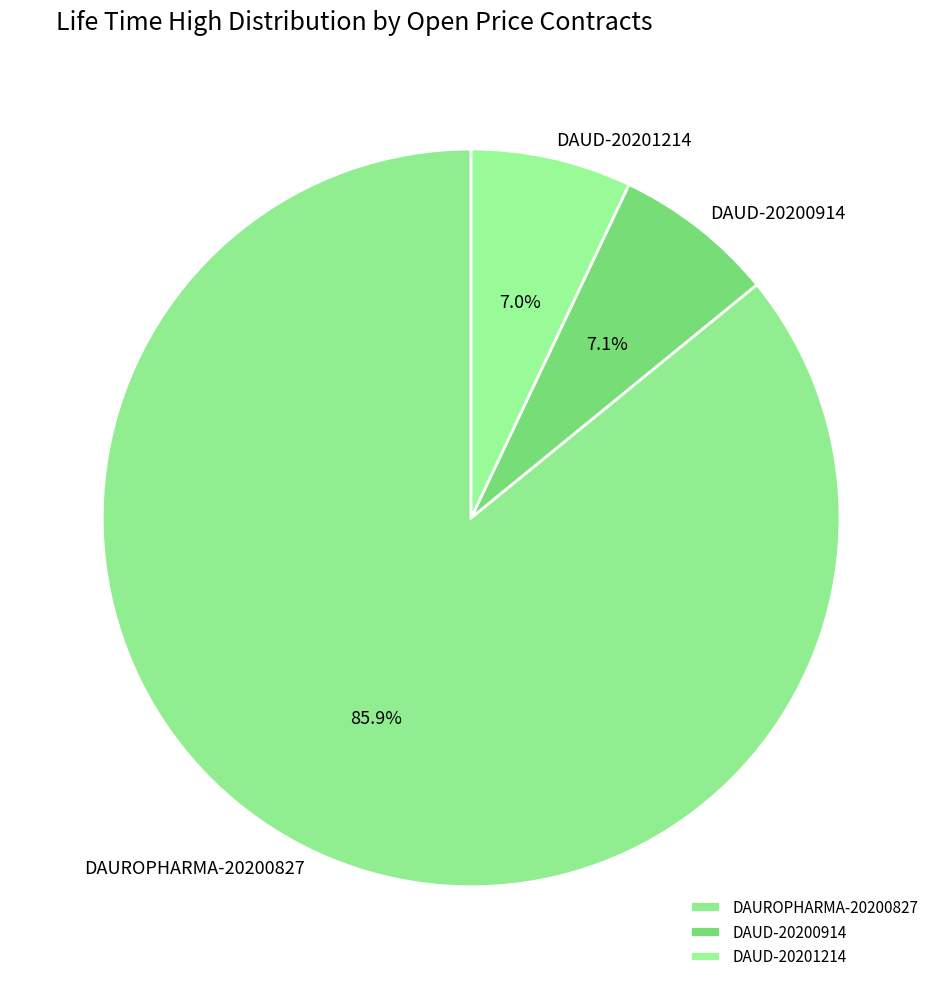

What portion of the pie excludes DAUD-20201214?

93.0%